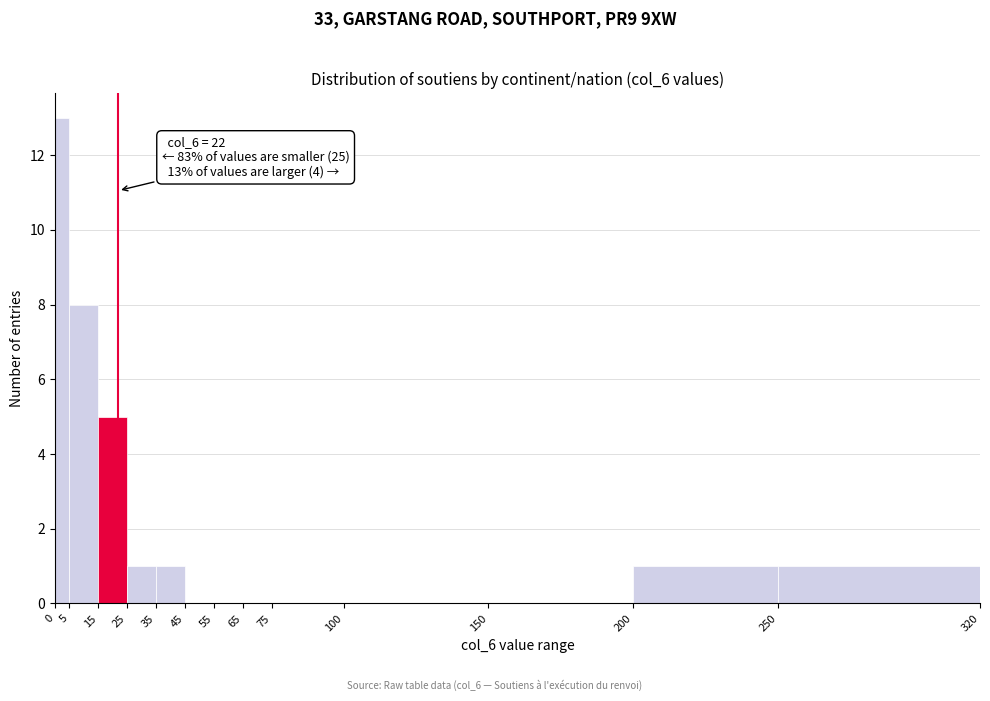

Over which range of the x-axis is the bar tallest?

0 to 5